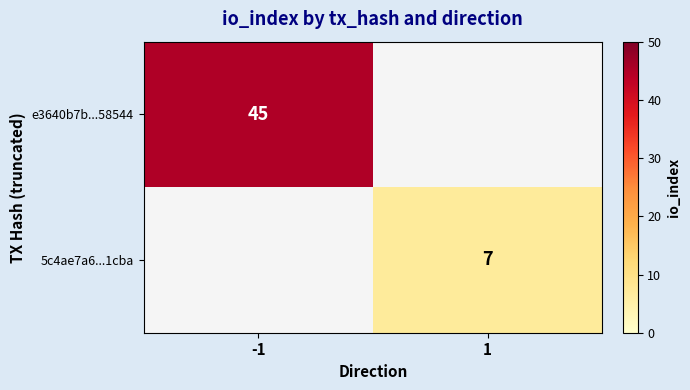

True or false: e3640b7b...58544 has a value of 62 at -1.

False